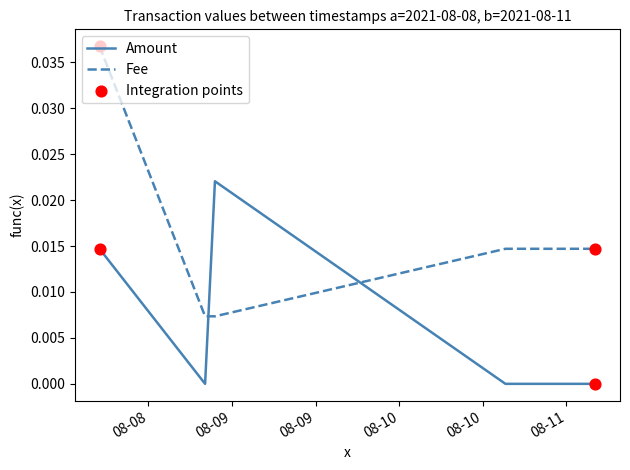

Which series has the largest range (max minus min)?

Fee